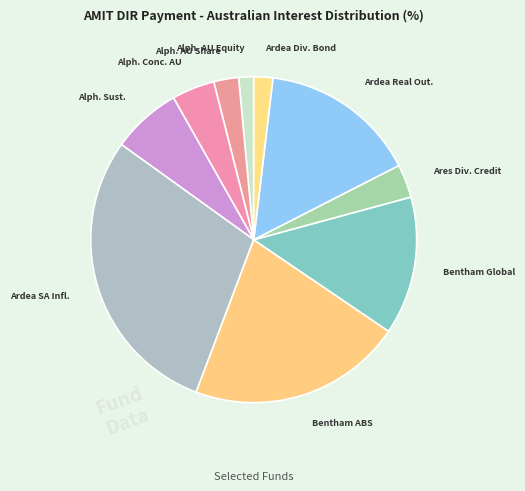

Is it true that Alph. Sust. is 7% of the pie?

True